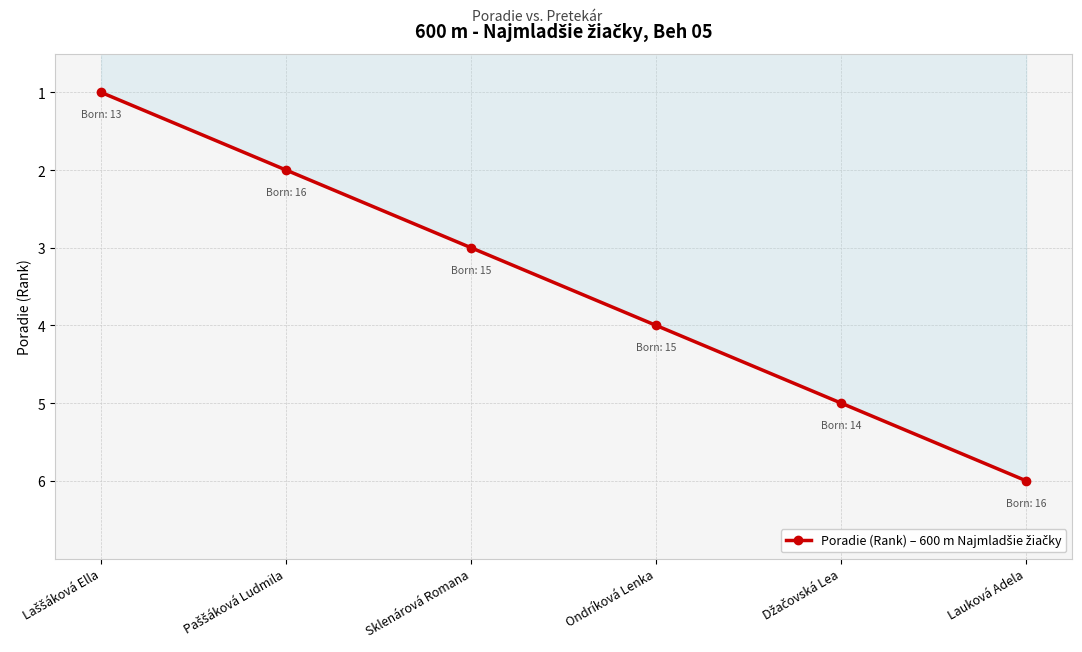

Does the chart have visible grid lines?

Yes